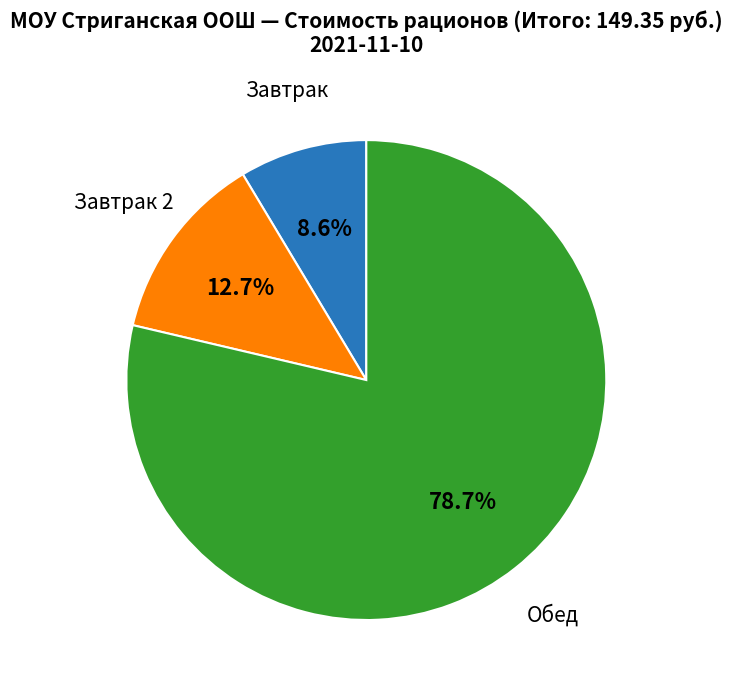

How many slices are in this pie chart?

3